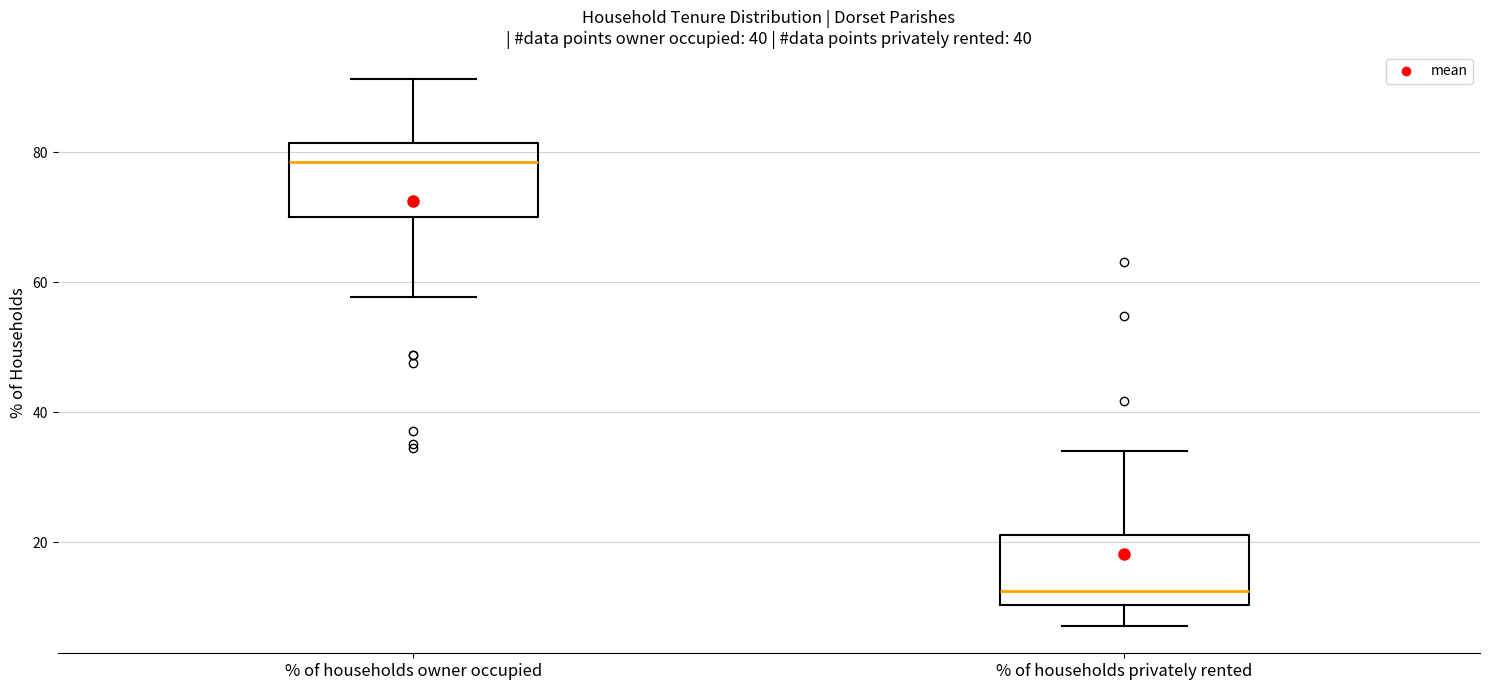

Reading left to right, read every box against the y-axis: the position of its median line, the range the box covers, and the ends of its whiskers. The values are not printed on the chart, so give them approximately, as read against the axis.

% of households owner occupied: median 78, box 70 to 82, whiskers 58 to 92
% of households privately rented: median 12, box 10 to 22, whiskers 8 to 34